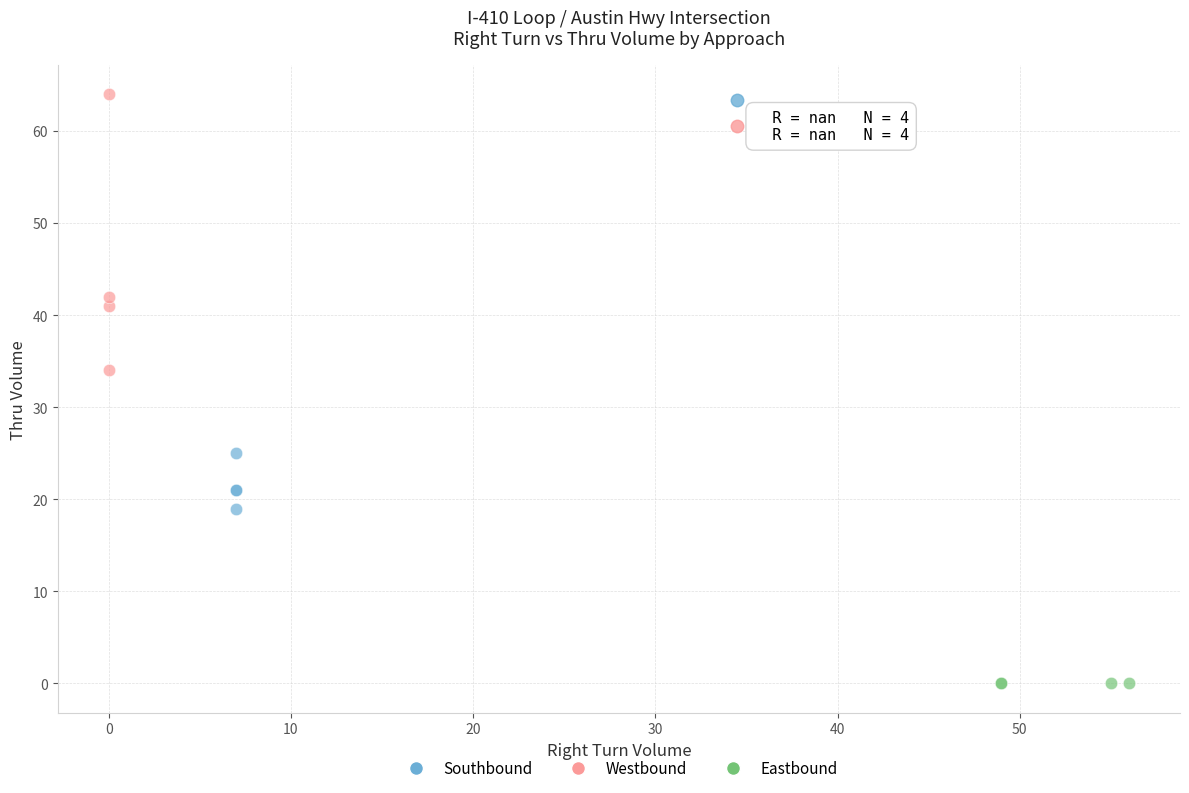

Which series reaches the minimum Y coordinate?

Eastbound